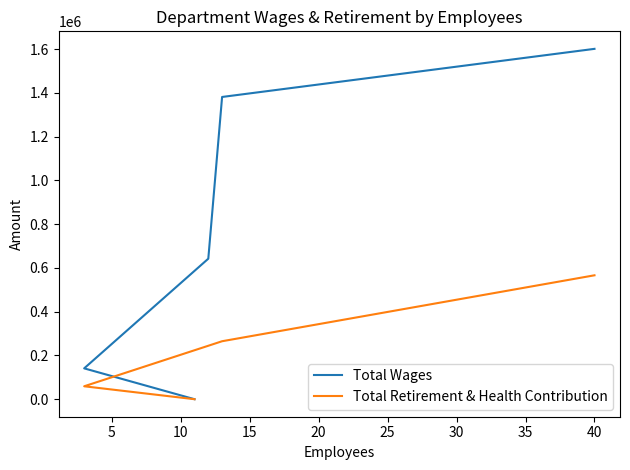

Is this an area chart (filled region under the line)?

No